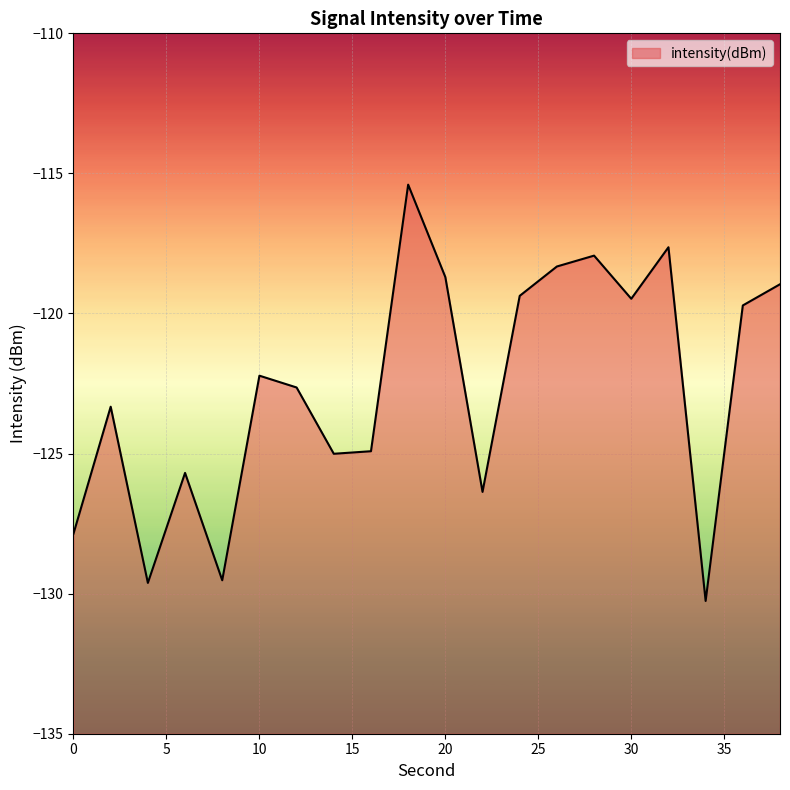

What is the sum of the values at 10 and 16?

-247.1